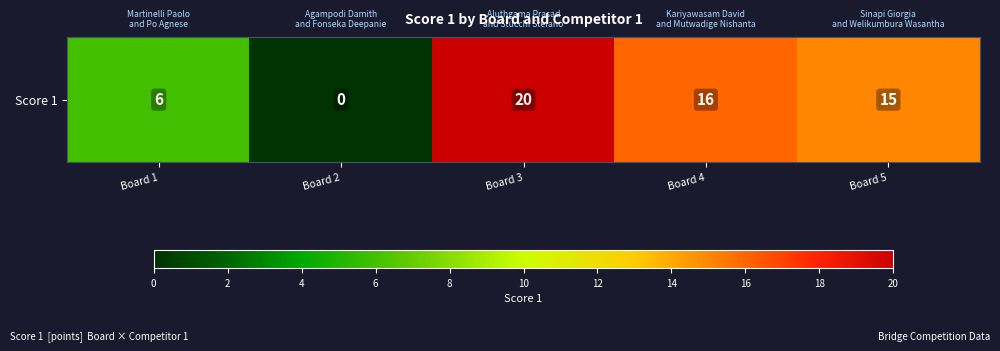

Read the value at Board 3, to the nearest 5.

20